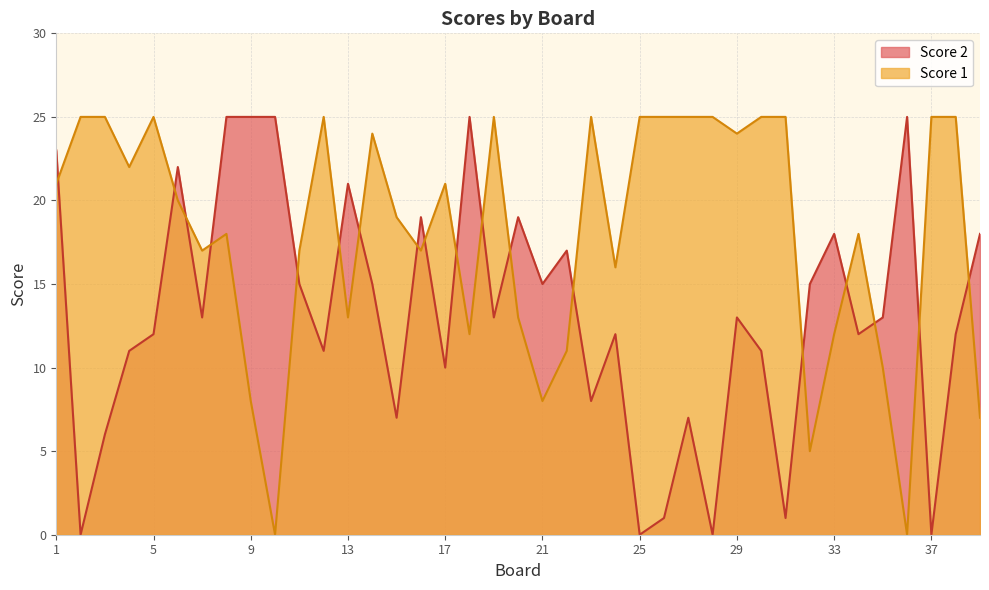

What are all the series names shown in the legend?

Score 2, Score 1